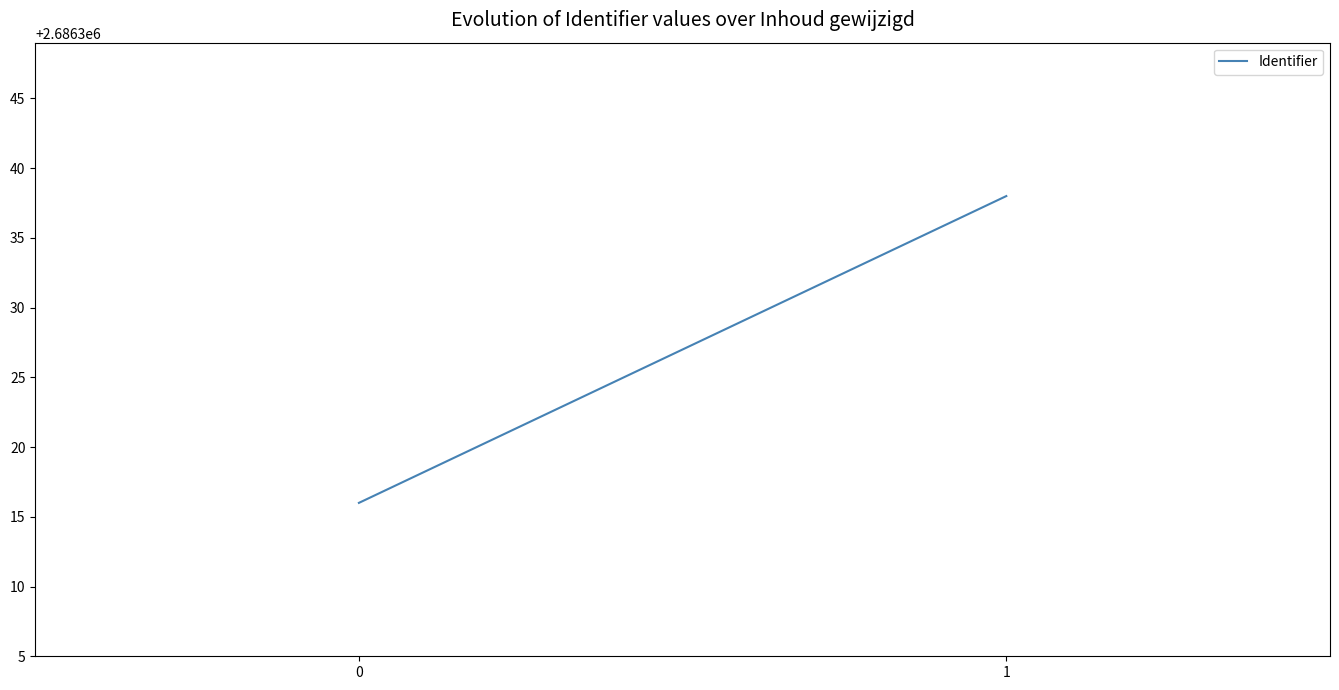

Which label corresponds to the largest value in the chart?

1